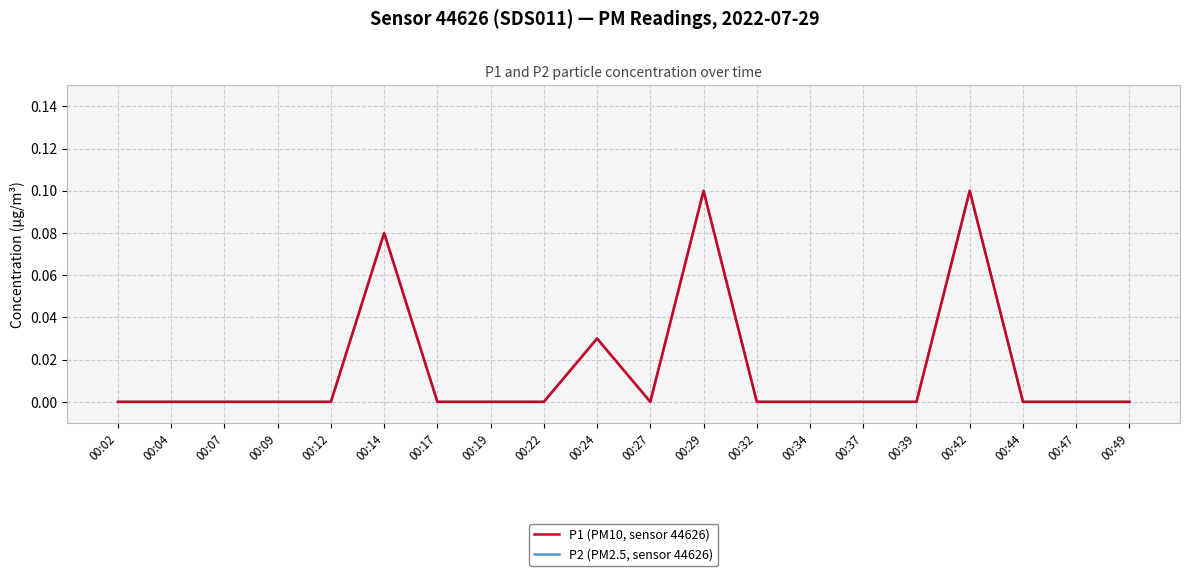

Is the value of P2 (PM2.5, sensor 44626) at 00:34 greater than the value of P1 (PM10, sensor 44626) at 00:24?

No